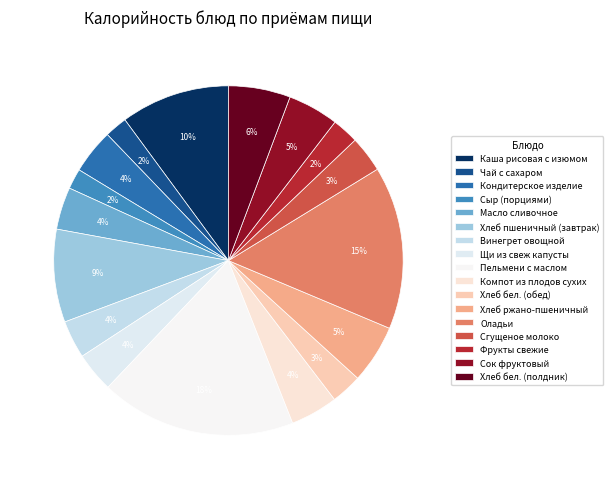

Approximately how many times larger is the value at Оладьи compared to Пельмени с маслом?

0.8